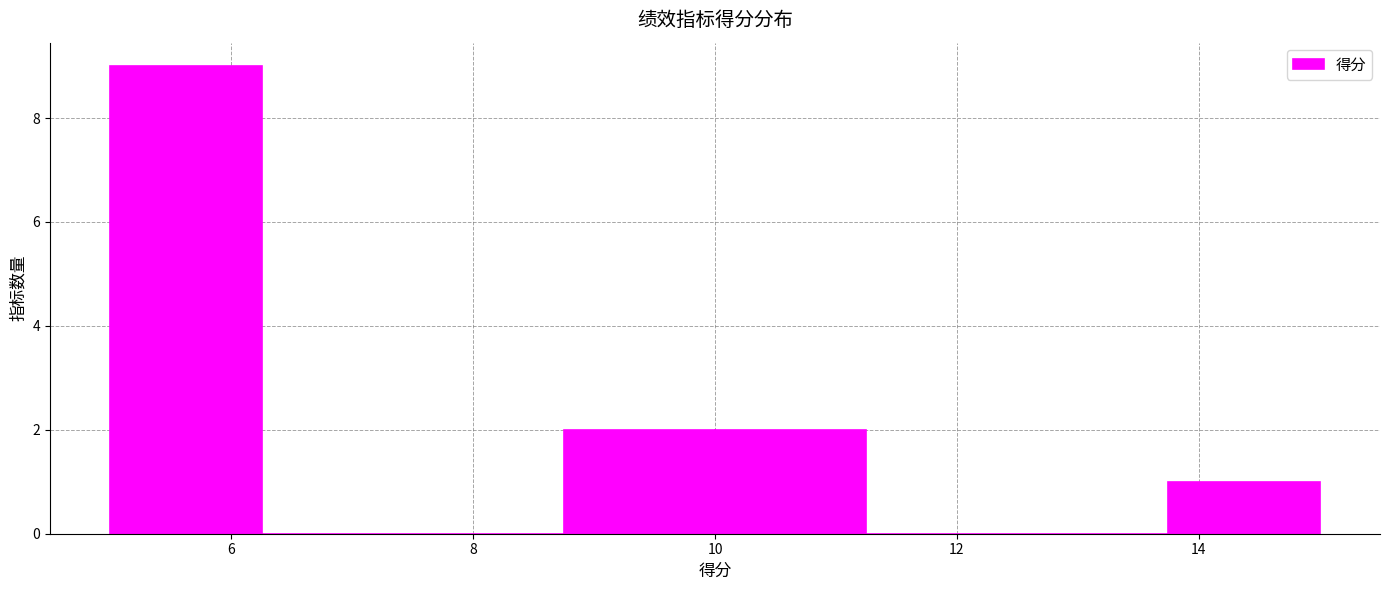

Reading left to right, list every bar in this chart as the range it spans on the x-axis followed by its height. Neither the bar edges nor the heights are printed on the chart, so give them approximately, as read against the axes.

5.00 to 6.25: 9
6.25 to 7.50: 0
7.50 to 8.75: 0
8.75 to 10.00: 2
10.00 to 11.25: 2
11.25 to 12.50: 0
12.50 to 13.75: 0
13.75 to 15.00: 1